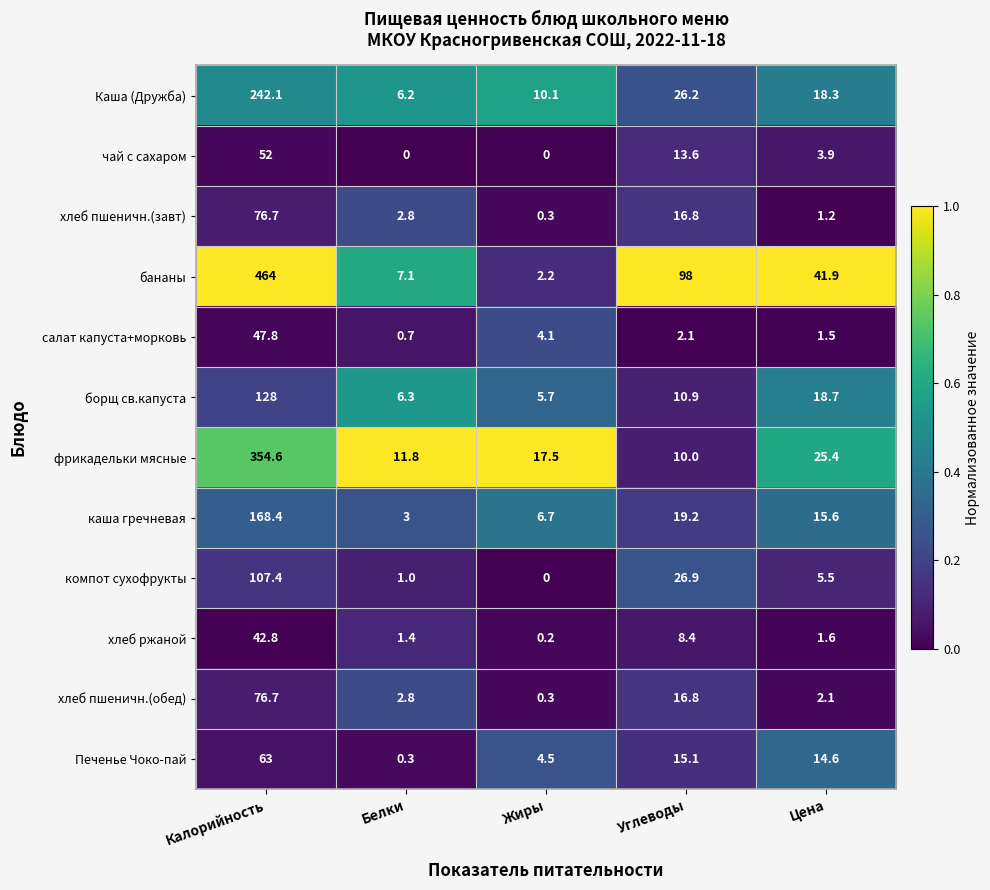

Rank the categories by Печенье Чоко-пай value from highest to lowest.

Калорийность, Углеводы, Цена, Жиры, Белки